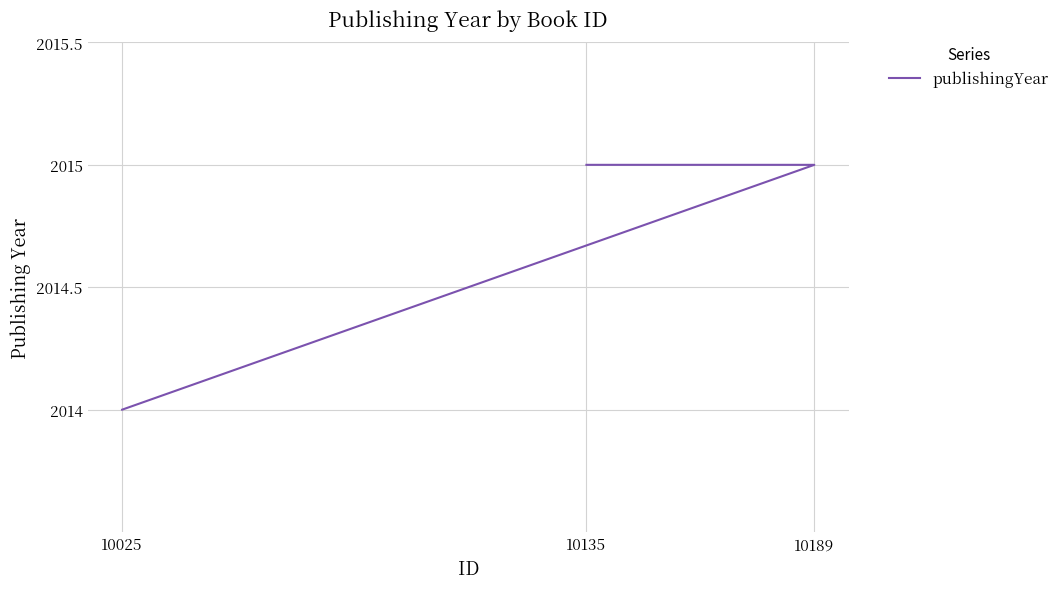

What is the sum of all values?

6044